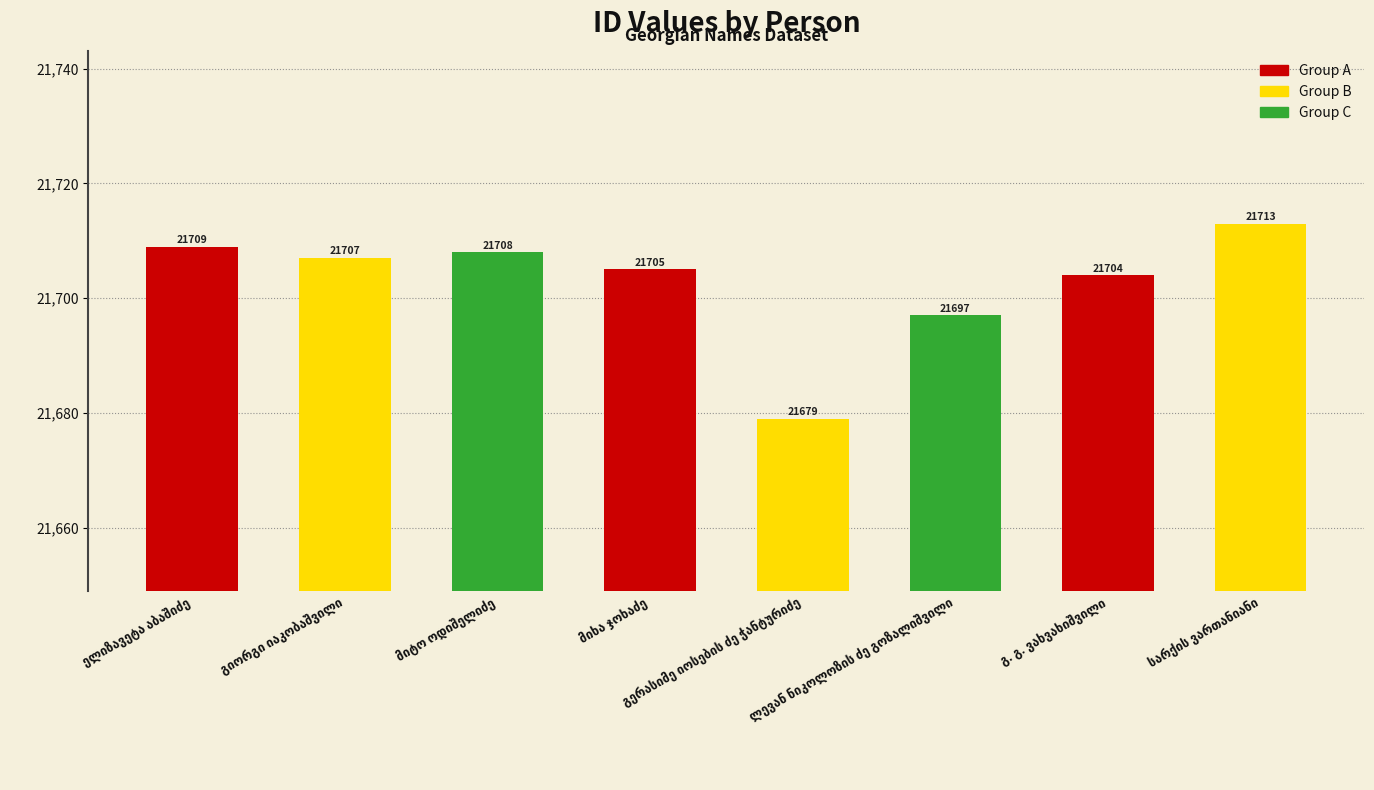

What is the difference between the maximum and minimum values?

34